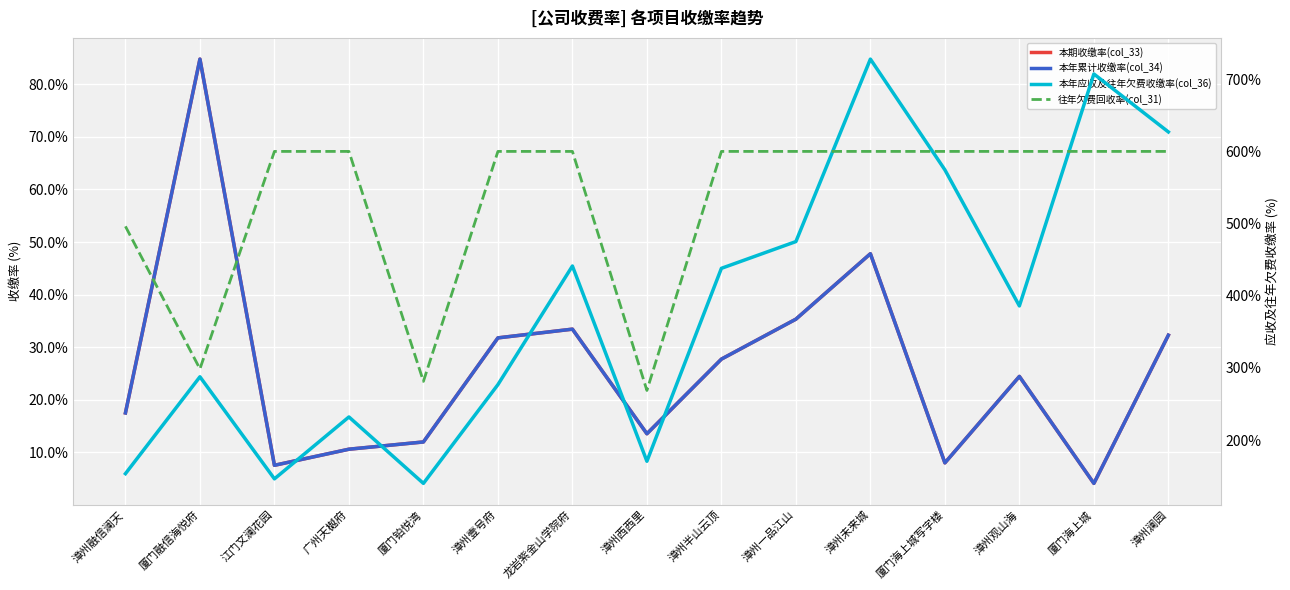

Reading left to right, extract all data points from this chart.

本期收缴率(col_33): 17.5	84.8	7.5	10.6	12.0	31.8	33.4	13.6	27.7	35.3	47.8	8.0	24.4	4.1	32.3
本年累计收缴率(col_34): 17.5	84.8	7.5	10.6	12.0	31.8	33.4	13.6	27.7	35.3	47.8	8.0	24.4	4.1	32.3
本年应收及往年欠费收缴率(col_36): 153.5	287.7	146.3	232.1	140.0	276.8	441.2	170.7	438.0	475.1	727.9	574.5	385.9	707.3	627.0
往年欠费回收率(col_31): 496.2	298.6	600.0	600.0	281.4	600.0	600.0	268.8	600.0	600.0	600.0	600.0	600.0	600.0	600.0